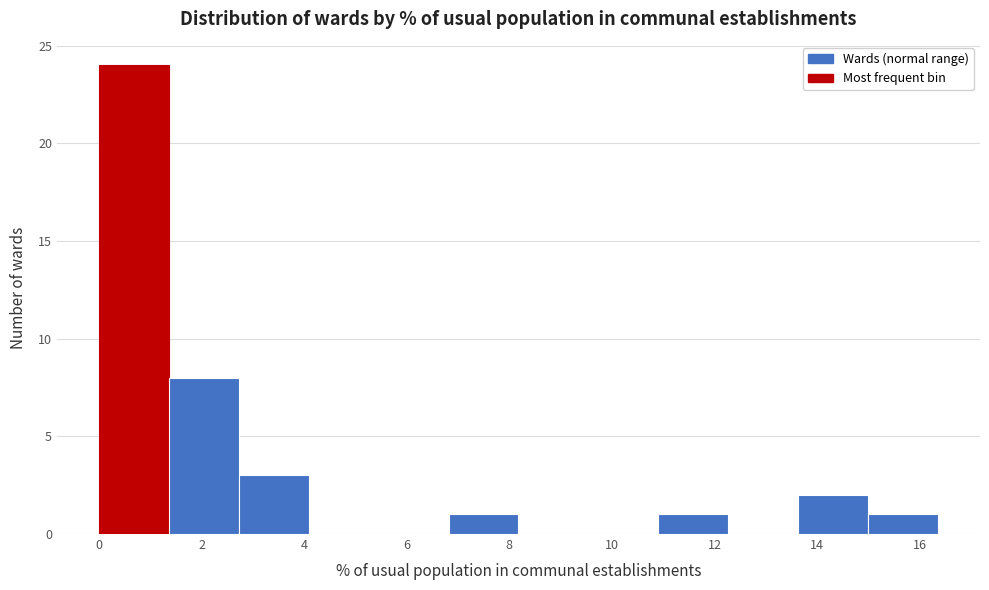

Reading left to right, transcribe this chart: for each bar, give the range it covers on the x-axis and its height. Neither the bar edges nor the heights are printed on the chart, so give them approximately, as read against the axes.

0.0 to 1.4: 24
1.4 to 2.8: 8
2.8 to 4.0: 3
4.0 to 5.4: 0
5.4 to 6.8: 0
6.8 to 8.2: 1
8.2 to 9.6: 0
9.6 to 11.0: 0
11.0 to 12.2: 1
12.2 to 13.6: 0
13.6 to 15.0: 2
15.0 to 16.4: 1